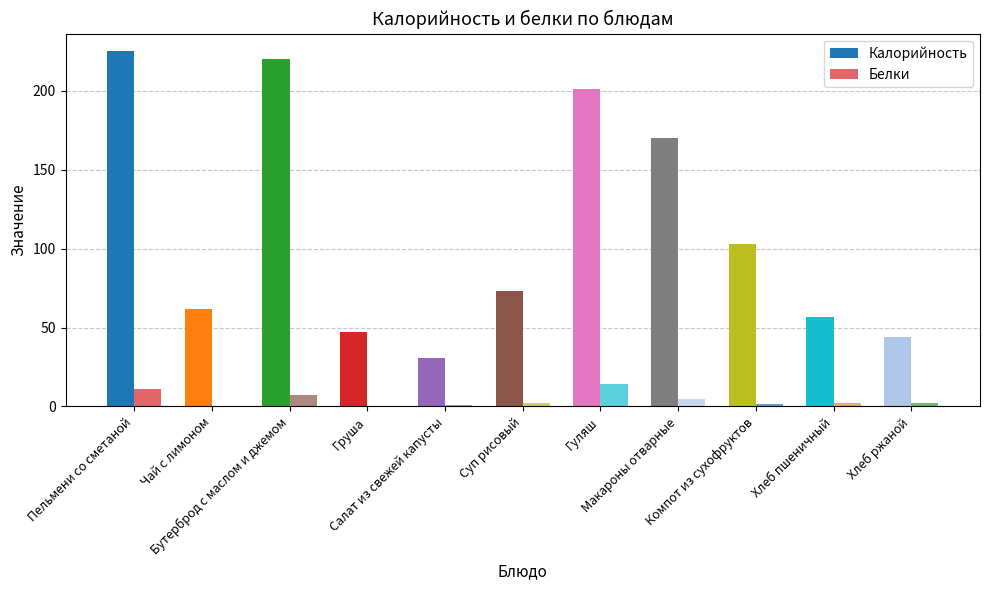

Does the chart contain stacked bars?

No